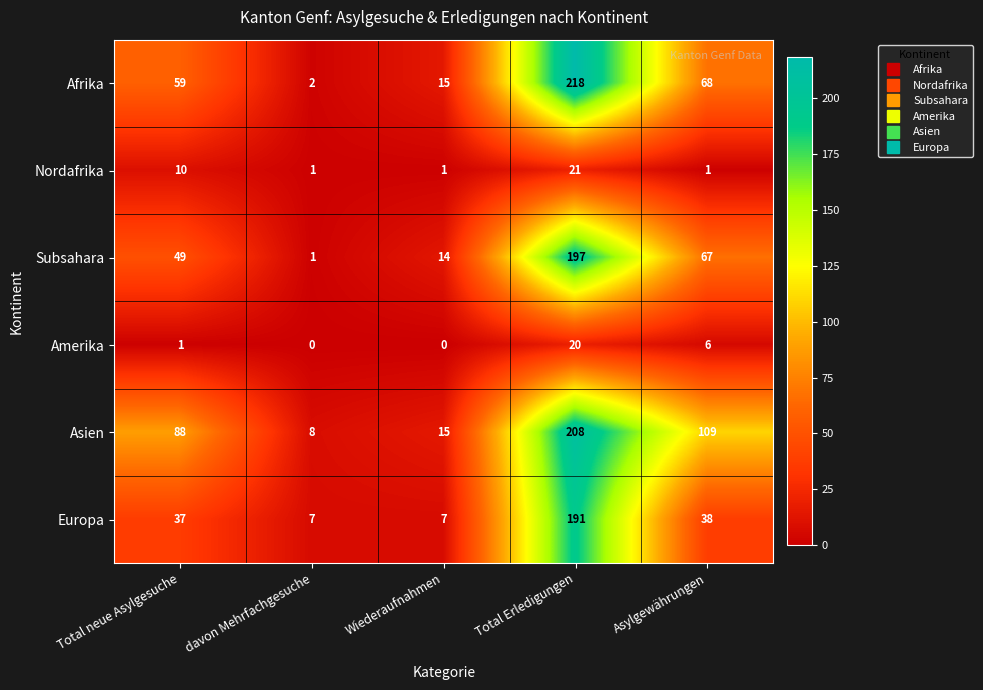

Which category has the highest value in the Amerika series?

Total Erledigungen